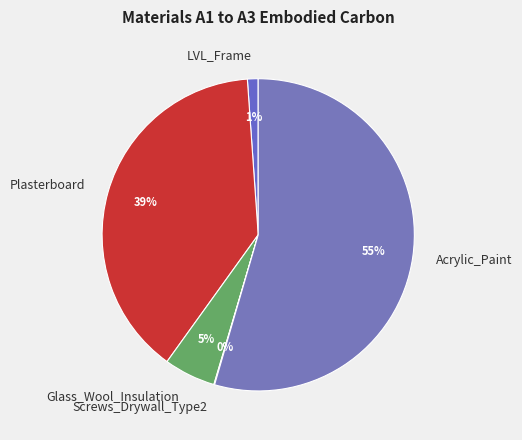

What is the largest slice in the pie chart?

Acrylic_Paint